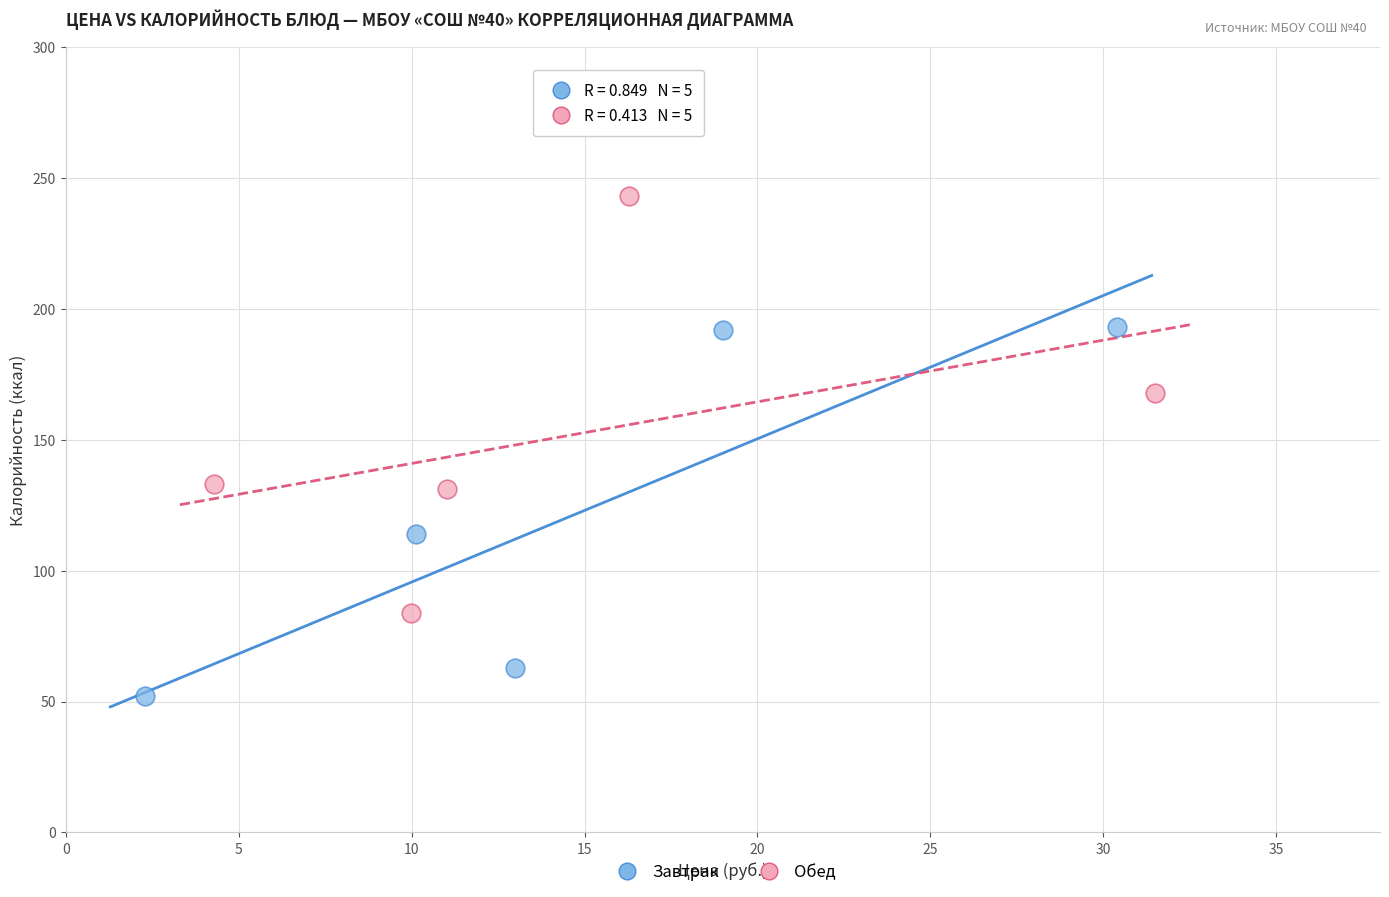

Which series contains the lowest Y value?

Завтрак